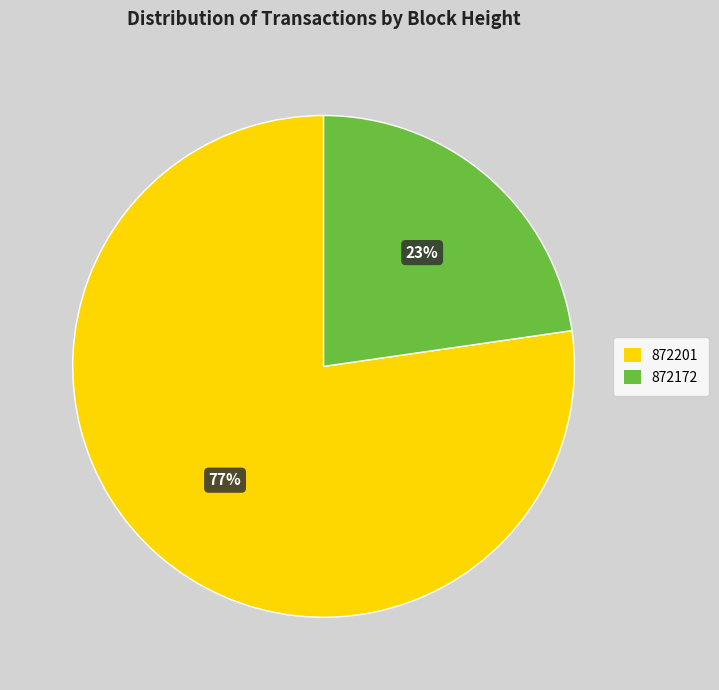

Which category accounts for the majority?

872201